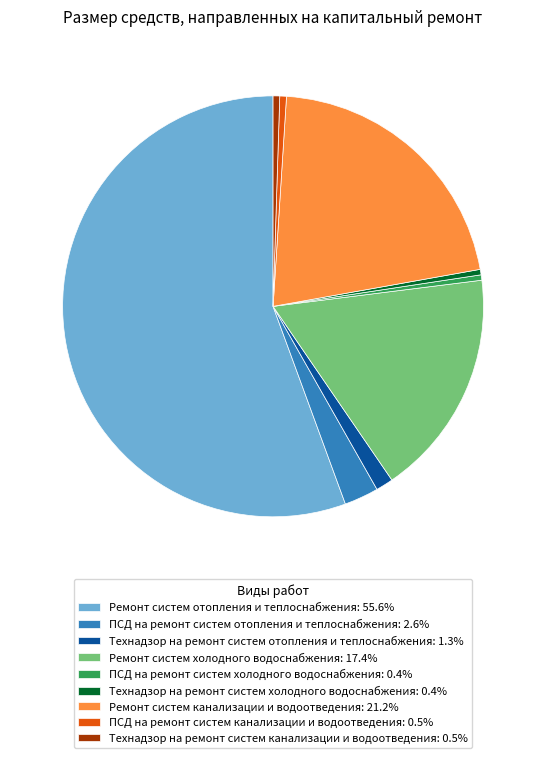

Is it true that Технадзор на ремонт систем отопления и теплоснабжения is 12% of the pie?

False